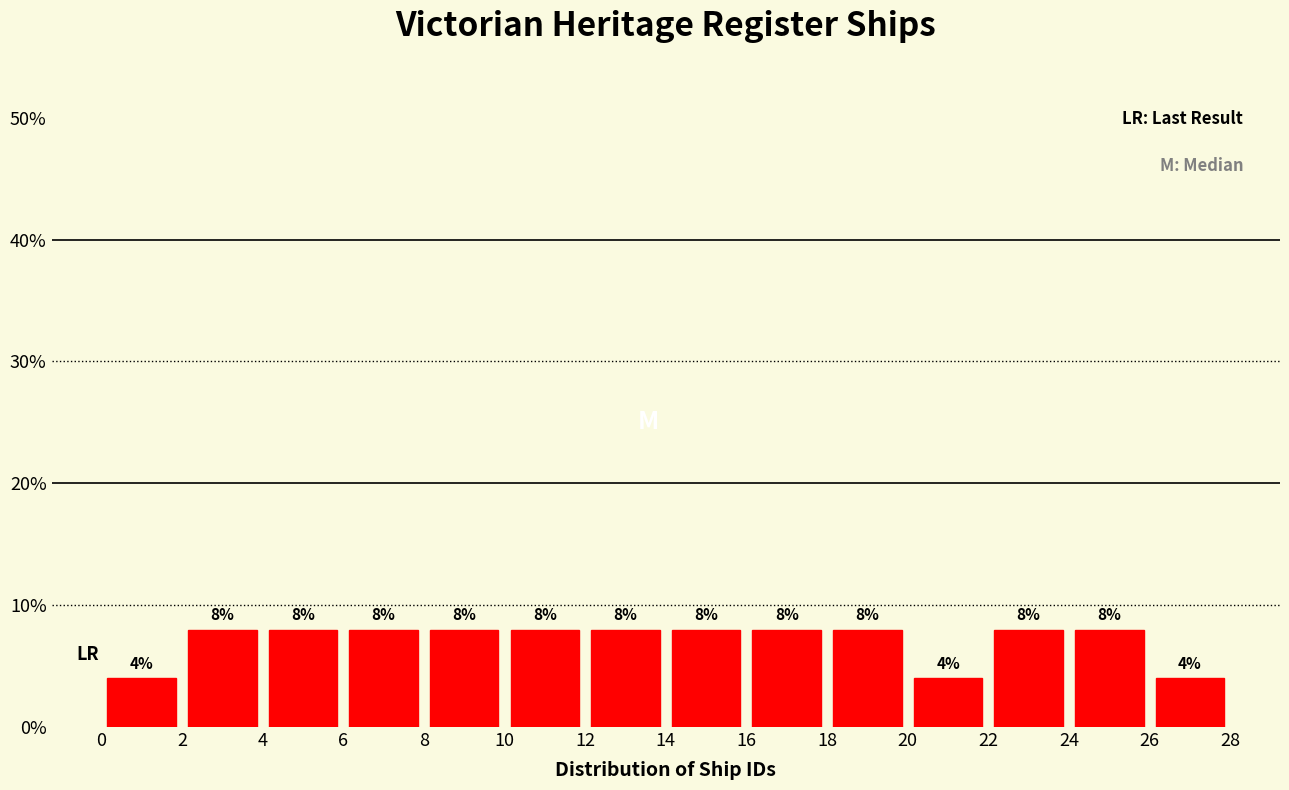

Reading left to right, list every bar in this chart as the range it spans on the x-axis followed by its height.

0 to 2: 4
2 to 4: 8
4 to 6: 8
6 to 8: 8
8 to 10: 8
10 to 12: 8
12 to 14: 8
14 to 16: 8
16 to 18: 8
18 to 20: 8
20 to 22: 4
22 to 24: 8
24 to 26: 8
26 to 28: 4